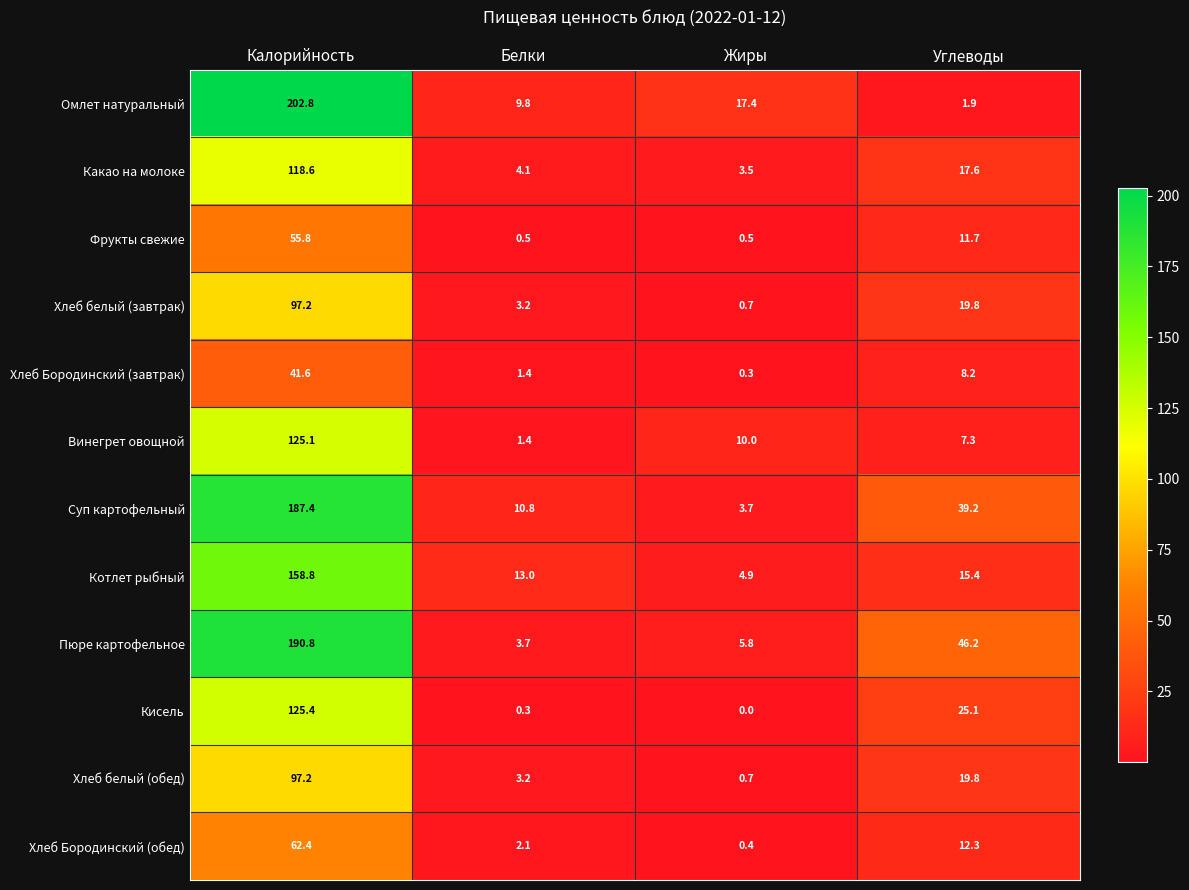

Which category has the lowest value in the Хлеб Бородинский (завтрак) series?

Жиры